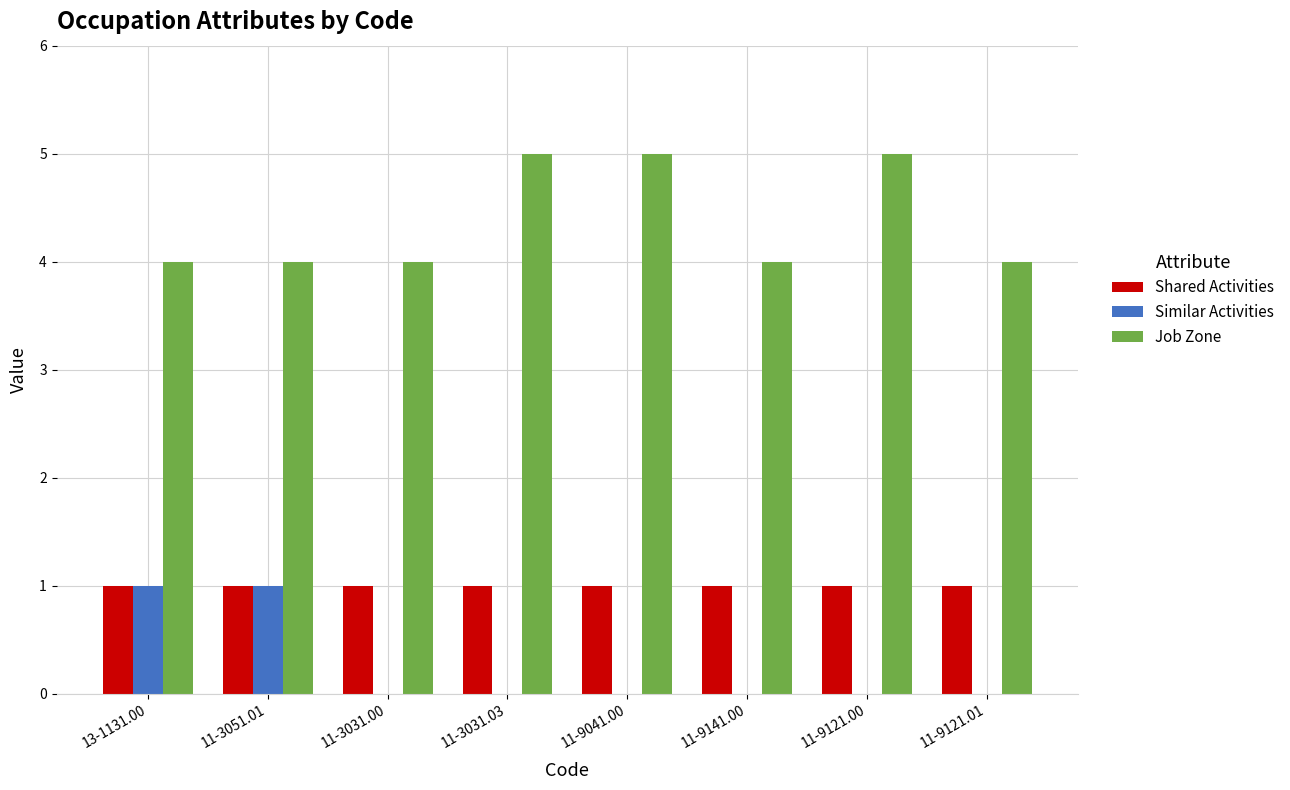

What are all the series names shown in the legend?

Shared Activities, Similar Activities, Job Zone